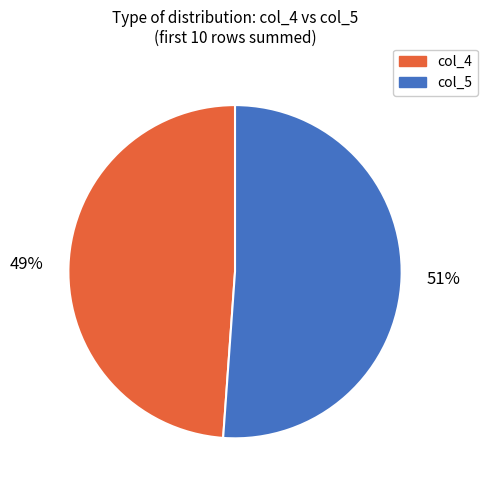

Is there any slice that represents more than half of the pie?

Yes